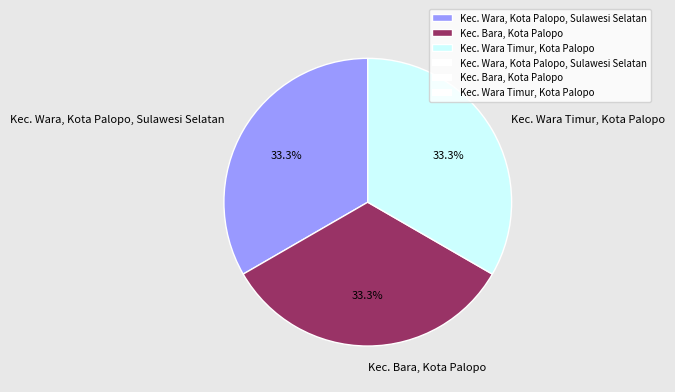

To the nearest percent, what is the average slice percentage?

33%